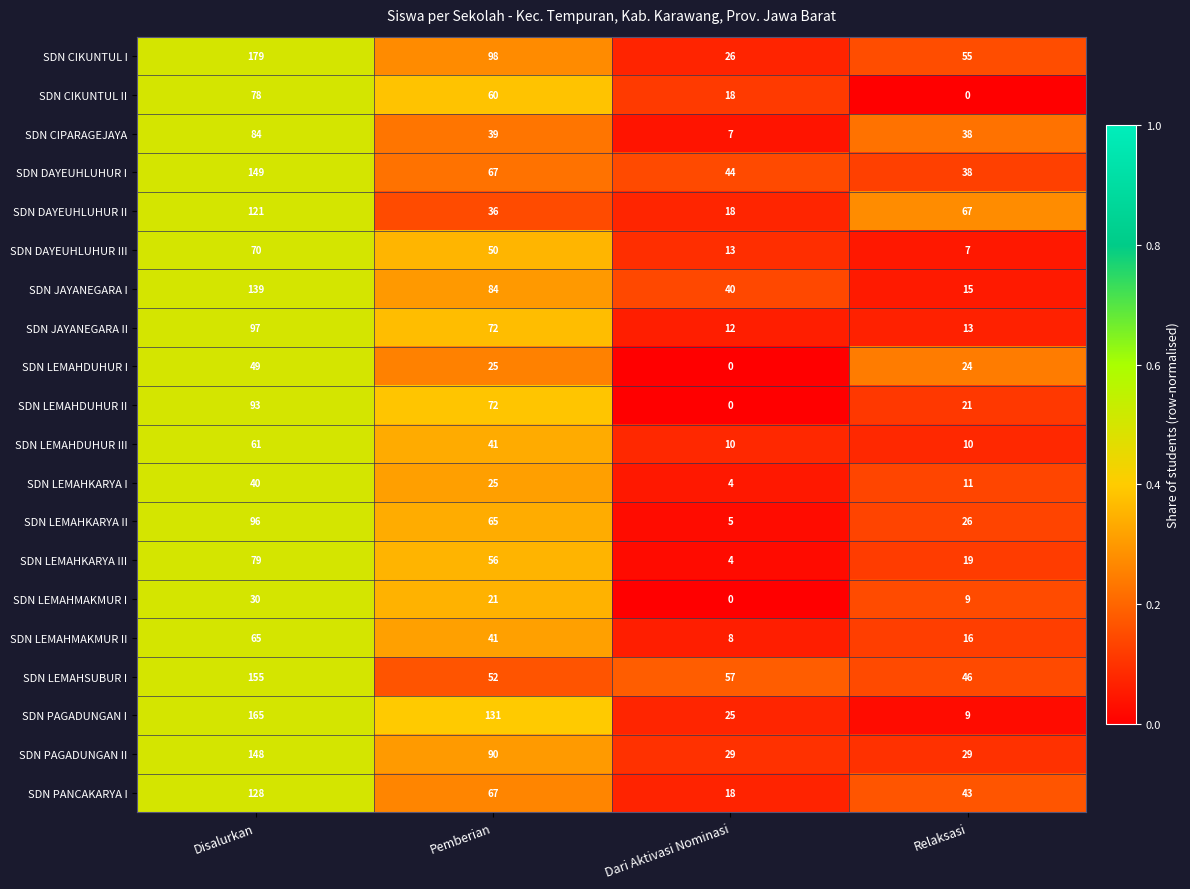

At which label does SDN LEMAHDUHUR III reach its peak?

Disalurkan